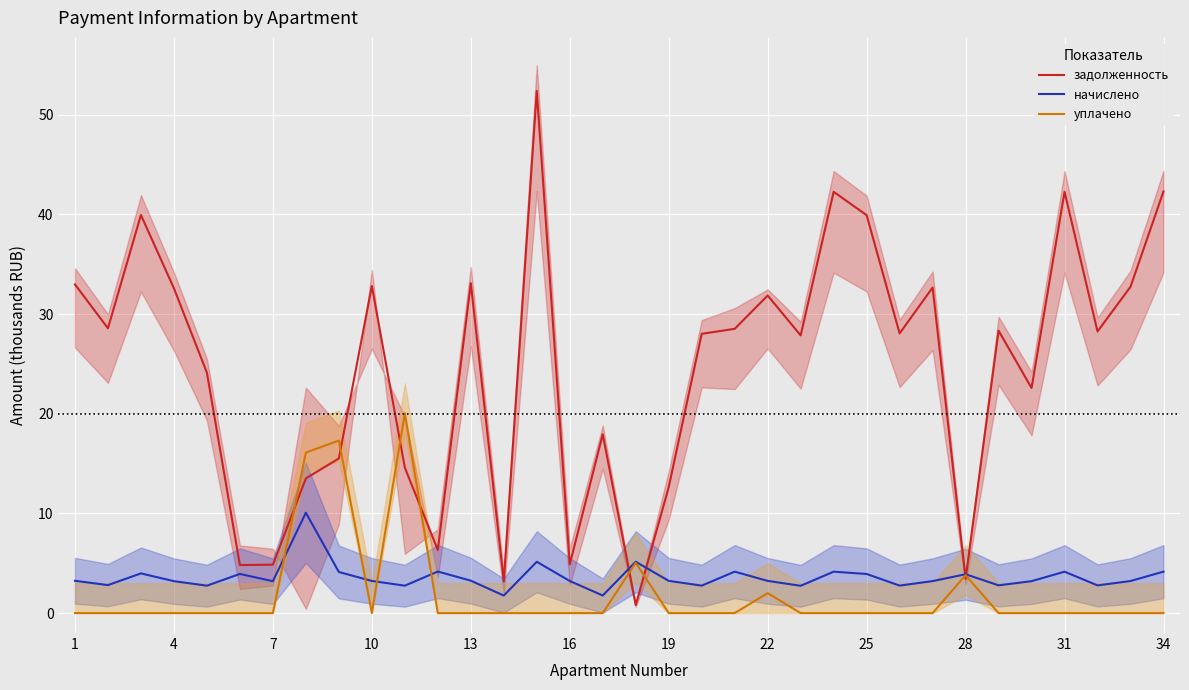

What is the lowest value of the начислено series?

1.8